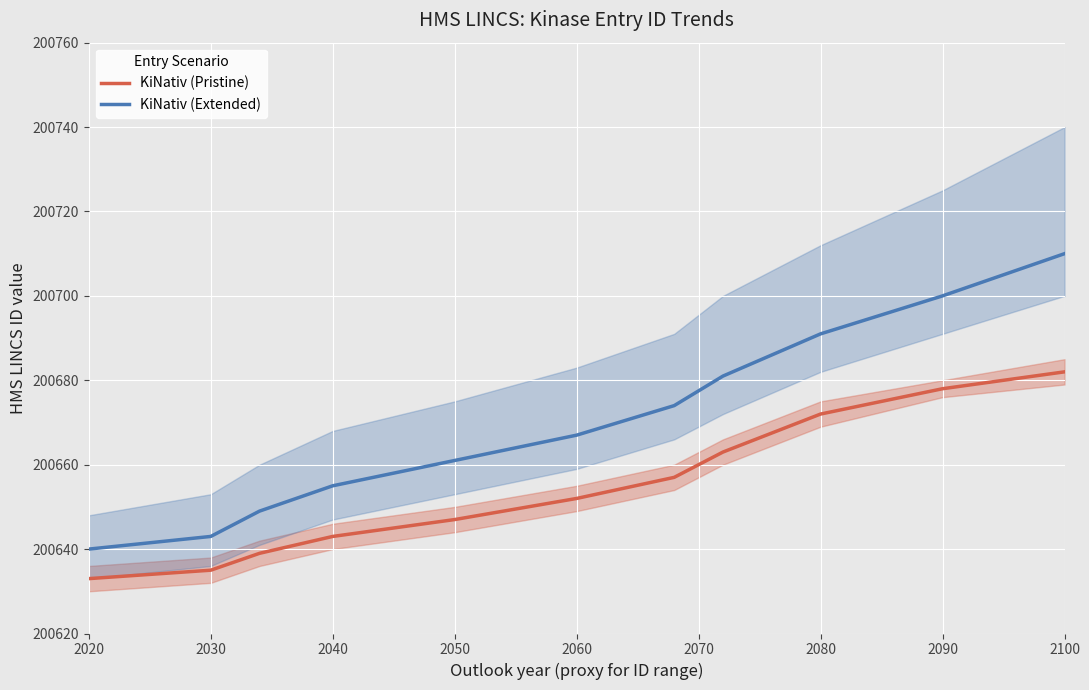

The value of KiNativ (Pristine) at 2100 is 200682. True or false?

True